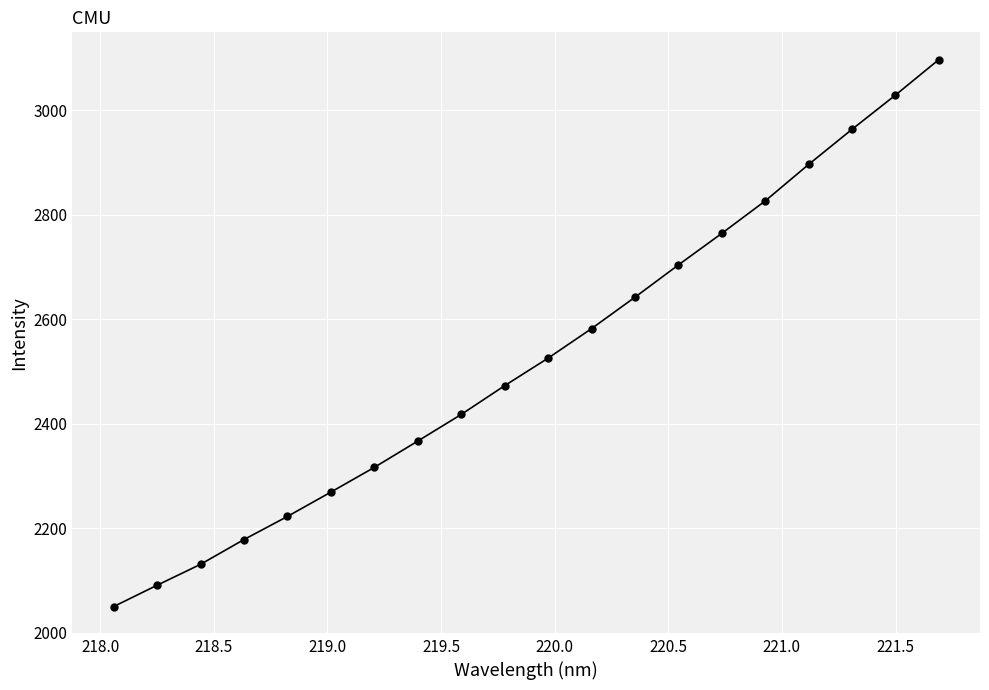

Reading right to left, transcribe all the data shown in this chart.

3096.5	3028.6	2963.1	2896.0	2826.1	2764.1	2703.7	2641.9	2581.8	2525.4	2472.7	2417.6	2366.7	2316.3	2269.1	2222.5	2178.3	2130.8	2090.8	2050.0